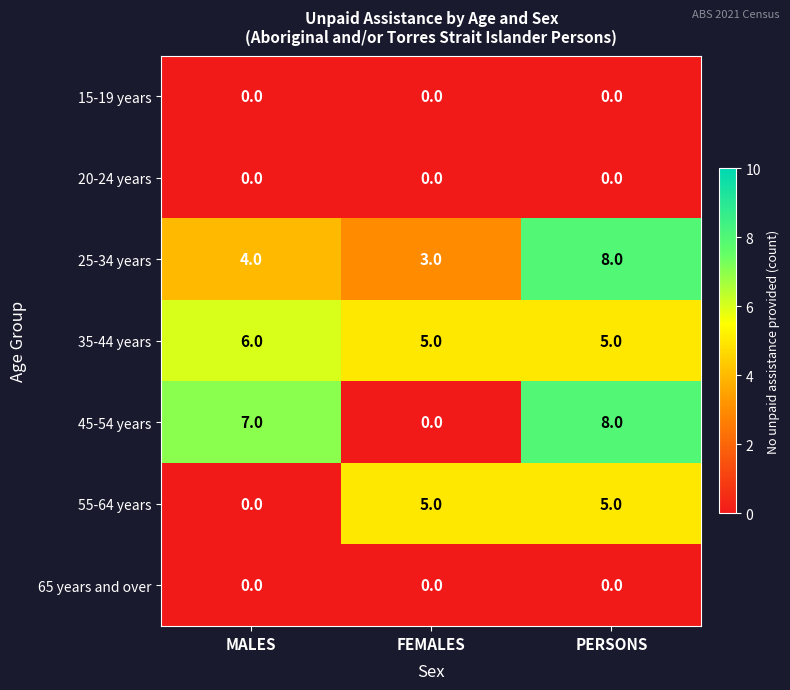

At which category is the sum across all series the highest?

PERSONS